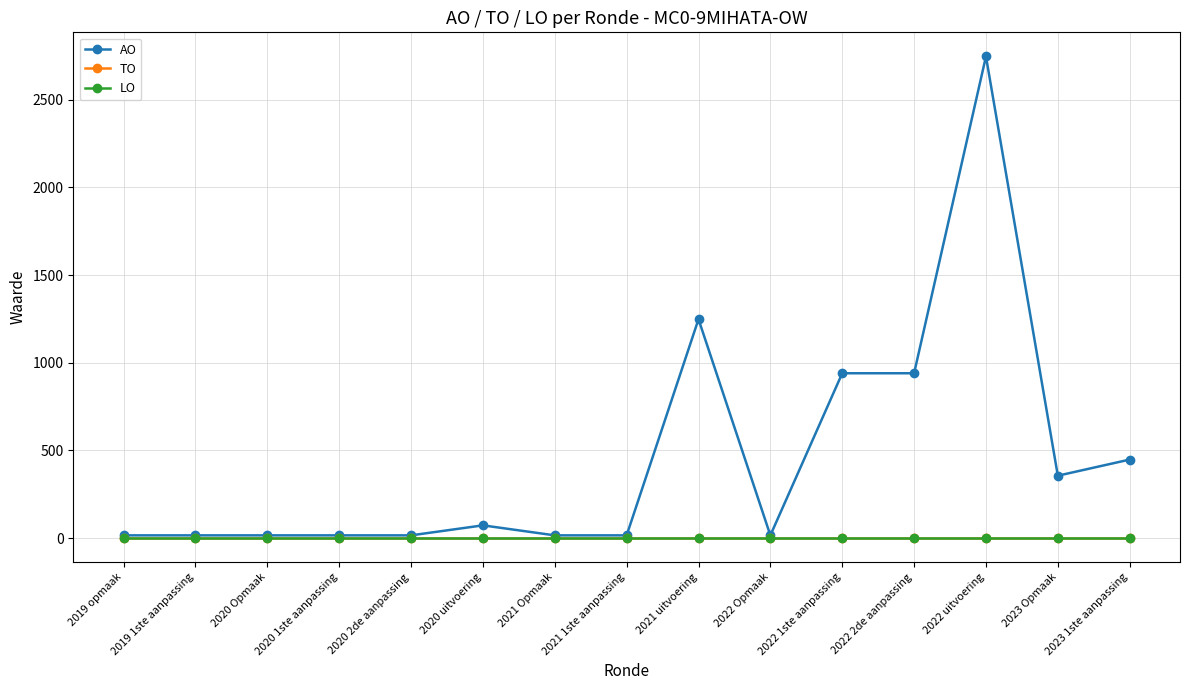

What is the difference between the AO values at 2020 uitvoering and 2021 uitvoering?

1175